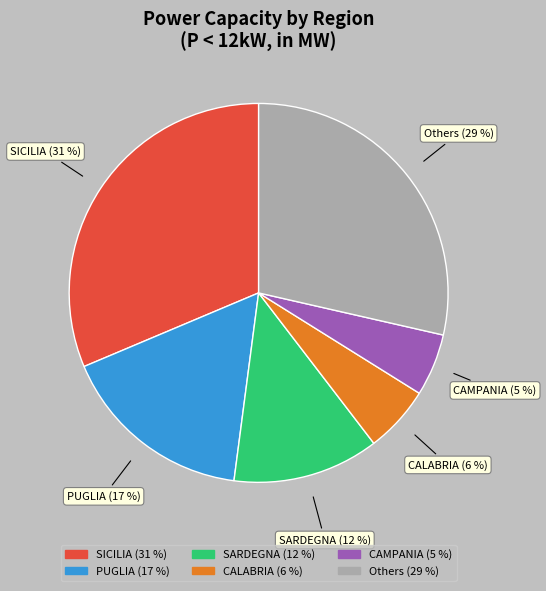

Is there a majority slice in this chart?

No